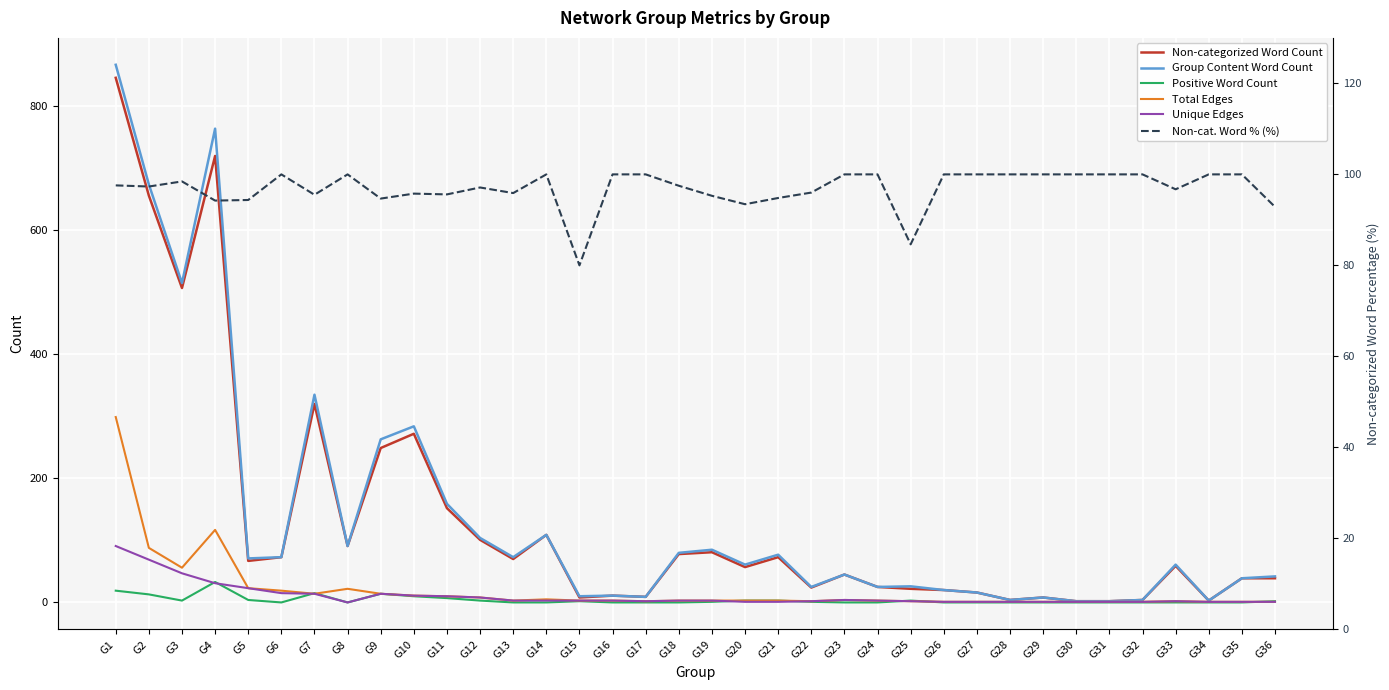

After their last crossing, which series has the higher values: Positive Word Count or Unique Edges?

Positive Word Count